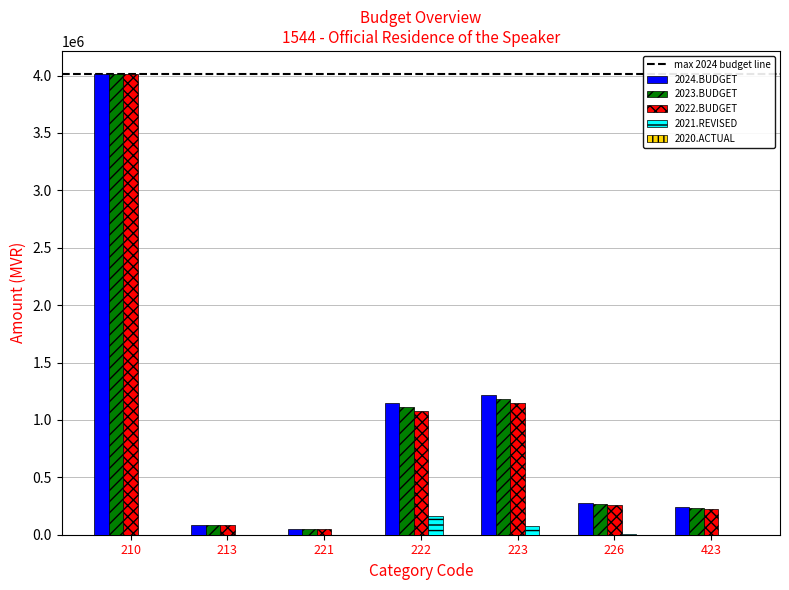

Is the value of 2023.BUDGET at 213 greater than the value of 2022.BUDGET at 423?

No